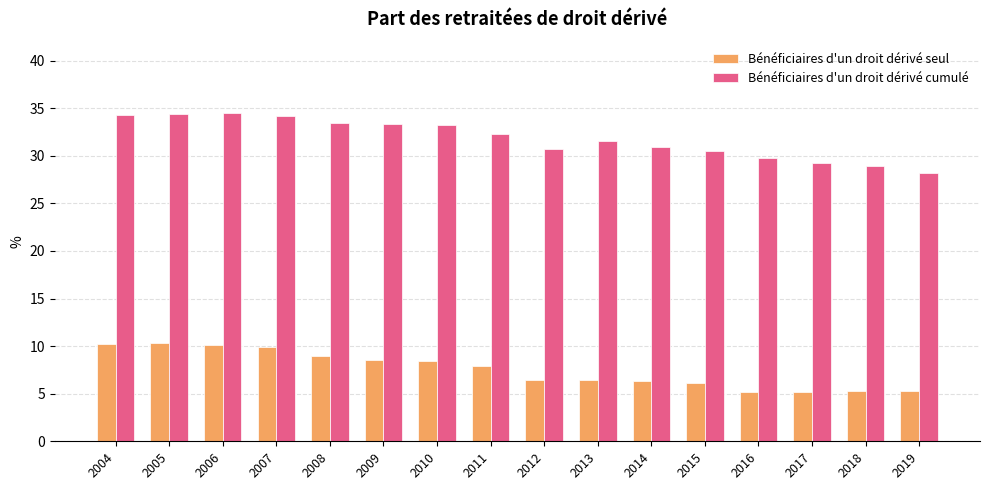

What is the greatest value displayed?

34.5